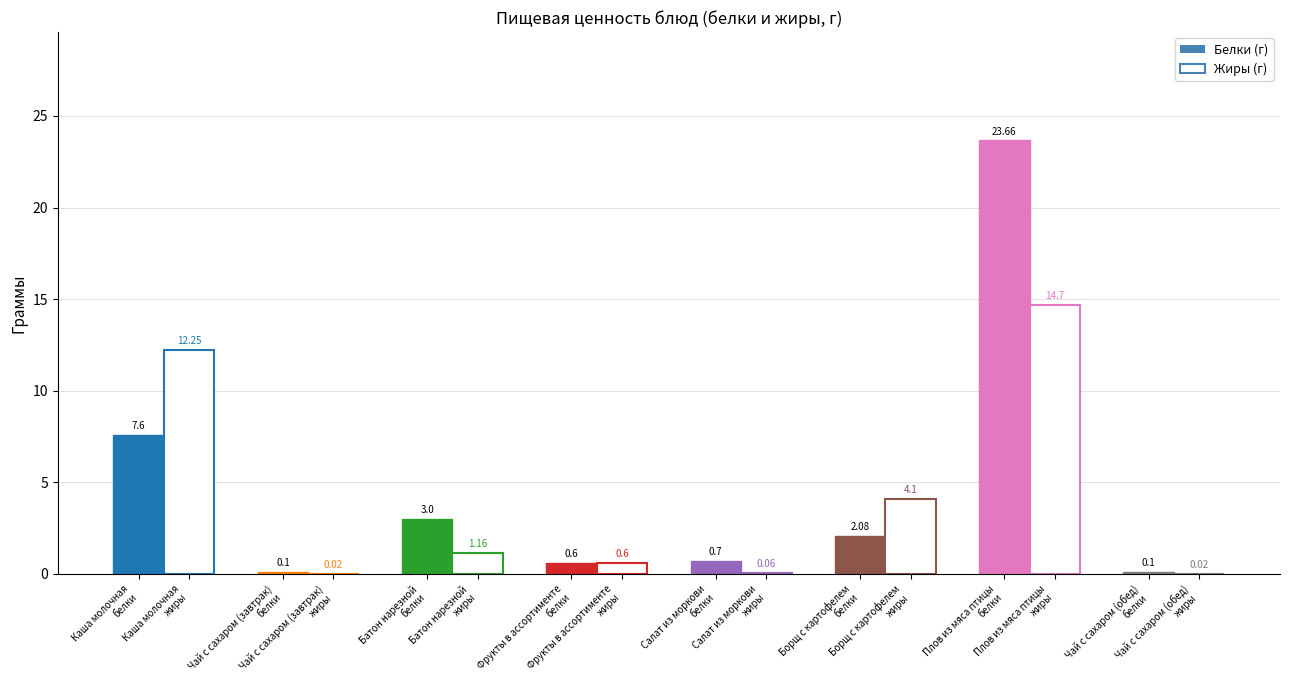

What are all the series names shown in the legend?

Белки, Жиры